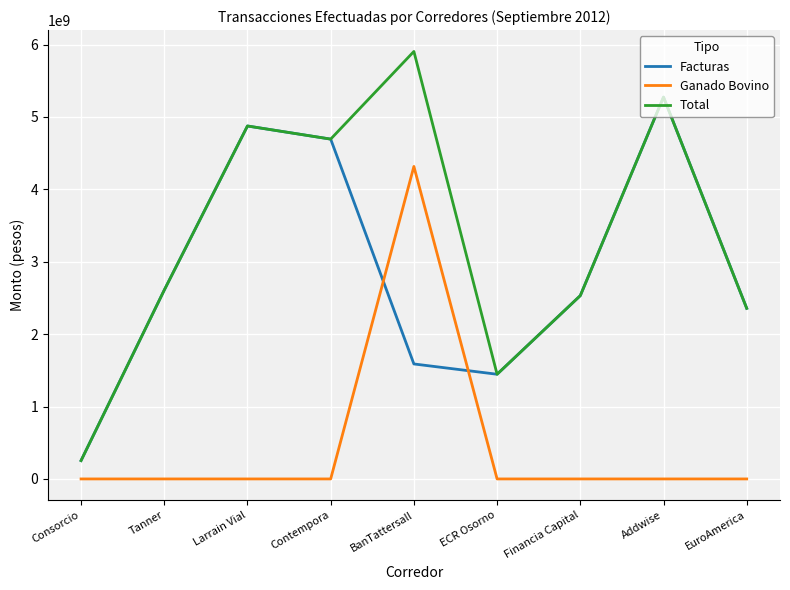

At which category is the sum across all series the highest?

BanTattersall